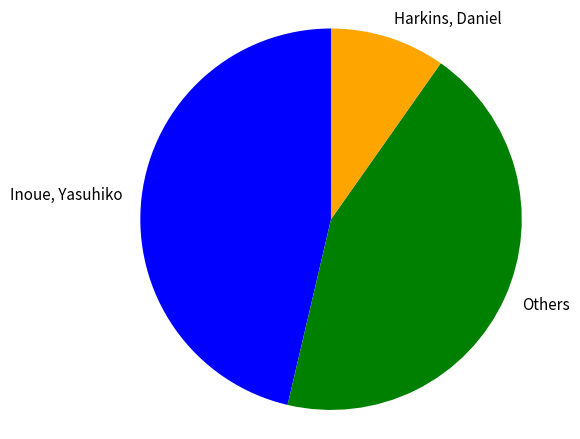

Rank the categories by value from highest to lowest.

Inoue, Yasuhiko, Others, Harkins, Daniel